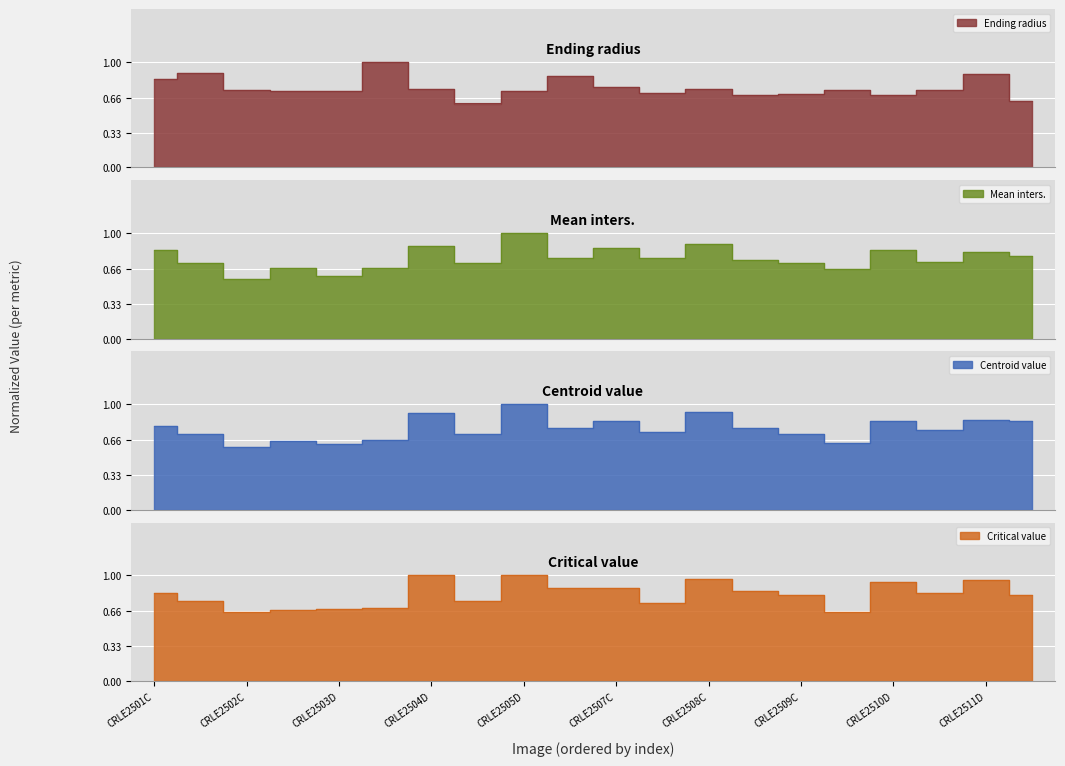

Which series has the largest total across all categories?

Critical value